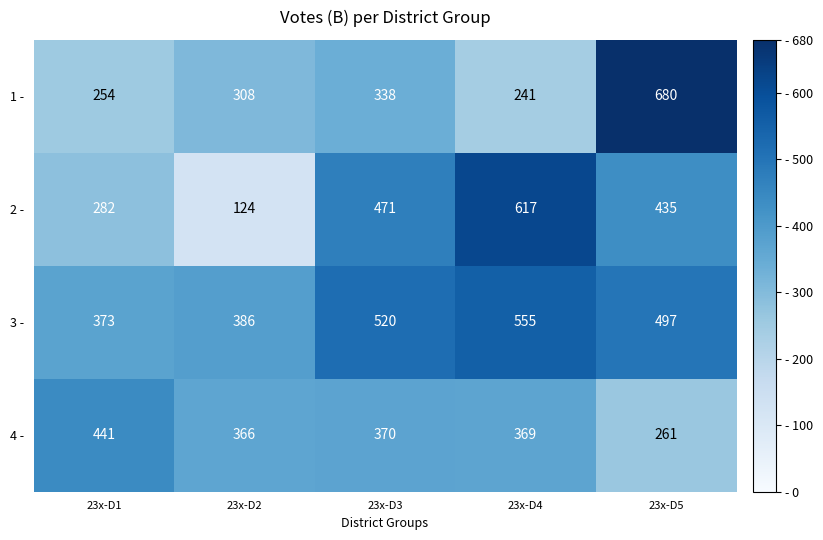

Rank the series by their maximum value, from highest to lowest.

1 -, 2 -, 3 -, 4 -